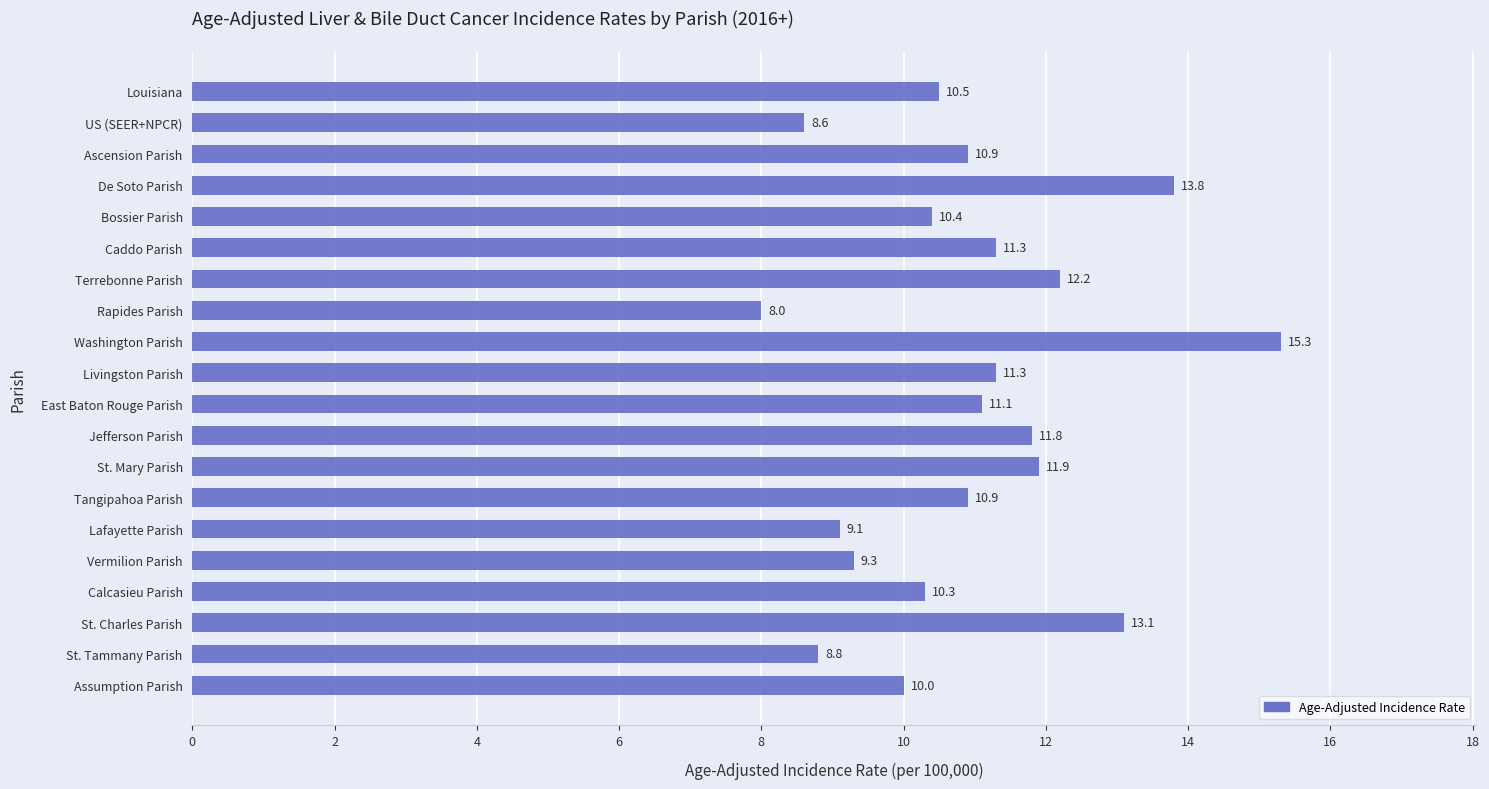

Which category has the lowest value across all series?

Rapides Parish